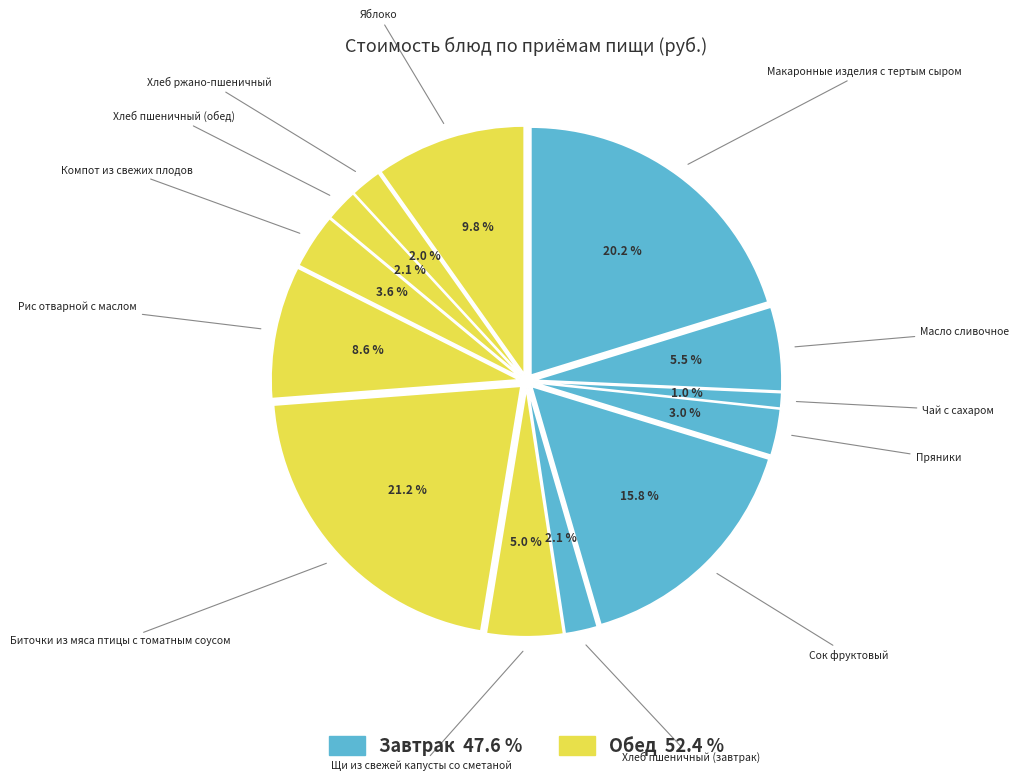

To the nearest percent, what is the average slice percentage?

8%